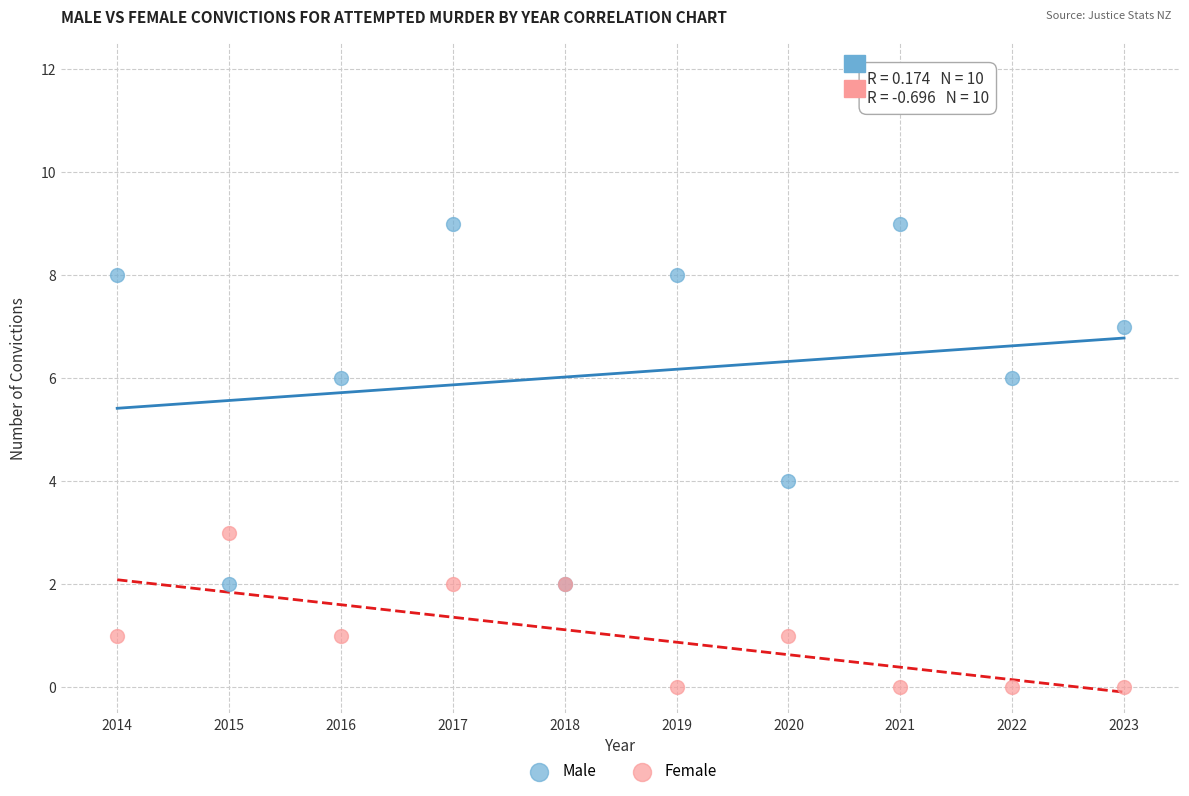

Which series has the largest Y range (max minus min)?

Male